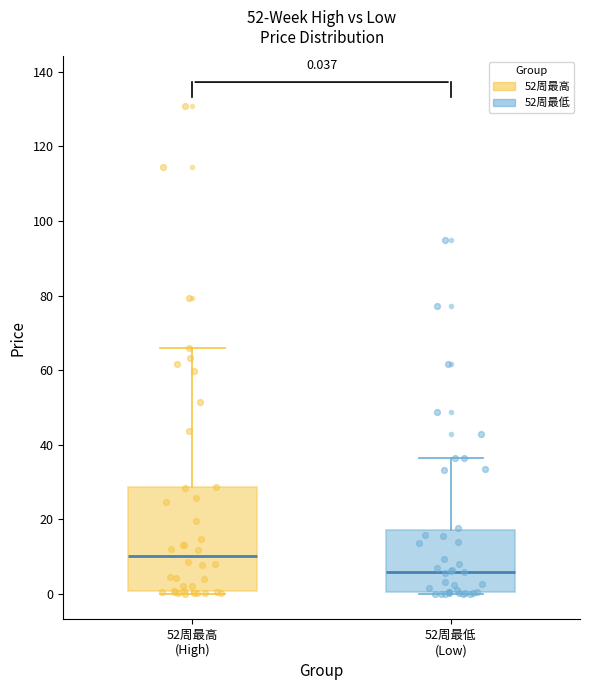

Which box has the lowest median line?

52周最低 (Low)